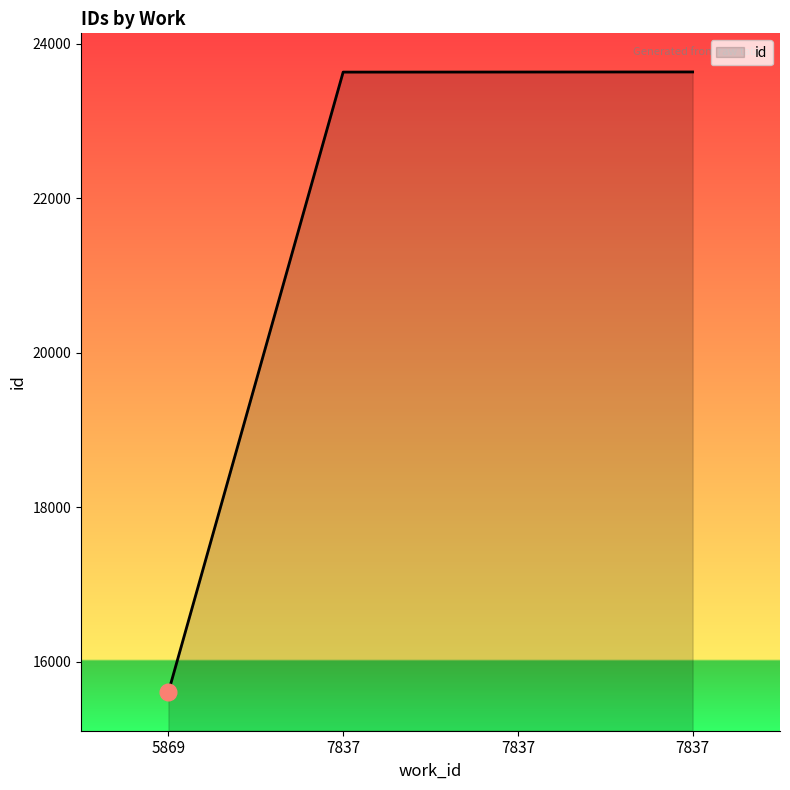

Is it true that the value at 7837 is 30766?

False